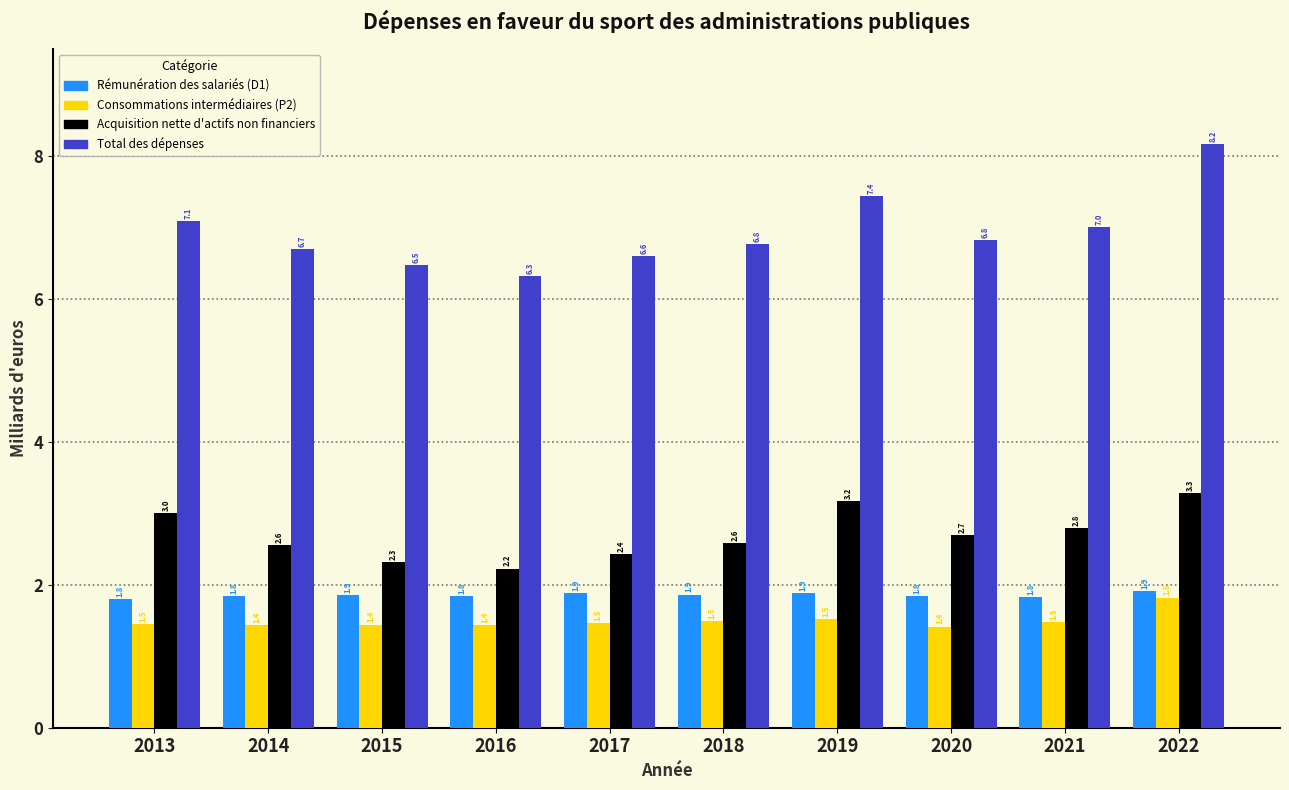

Reading right to left, what are all the values shown in this chart?

Rémunération des salariés (D1): 1.9	1.8	1.8	1.9	1.9	1.9	1.8	1.9	1.8	1.8
Consommations intermédiaires (P2): 1.8	1.5	1.4	1.5	1.5	1.5	1.4	1.4	1.4	1.5
Acquisition nette d'actifs non financiers: 3.3	2.8	2.7	3.2	2.6	2.4	2.2	2.3	2.6	3.0
Total des dépenses: 8.2	7.0	6.8	7.4	6.8	6.6	6.3	6.5	6.7	7.1